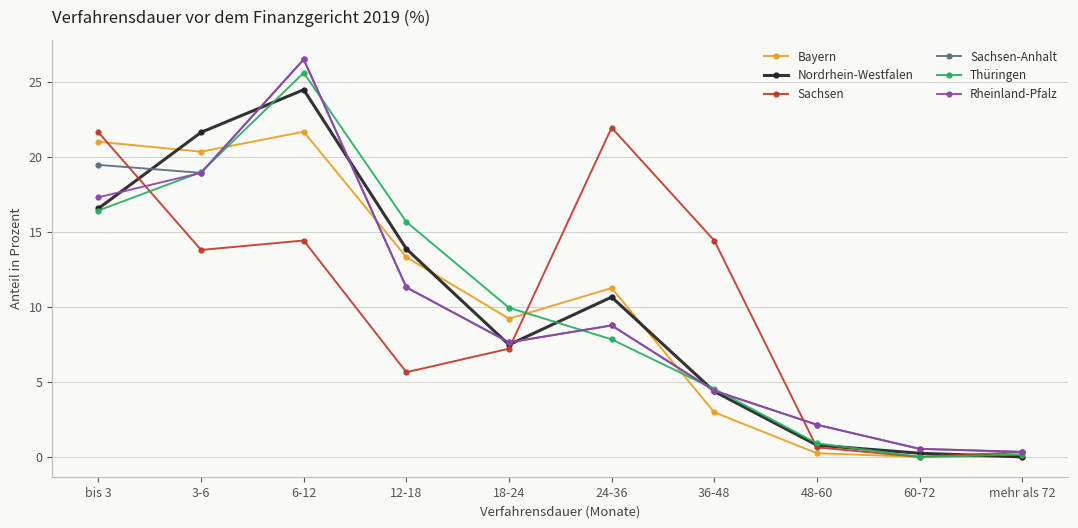

Between 6-12 and 48-60, which series saw the biggest shift?

Thüringen